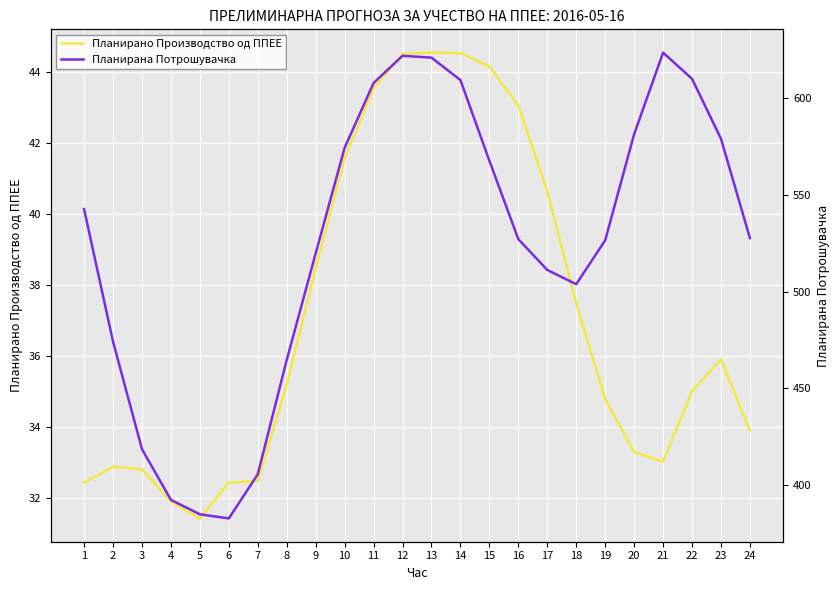

Is the value of Планирана Потрошувачка at 20 greater than the value of Планирано Производство од ППЕЕ at 23?

Yes